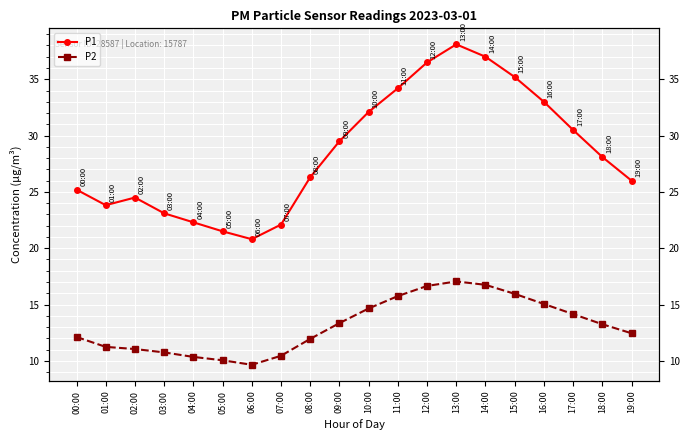

What position from the left is 17:00?

18